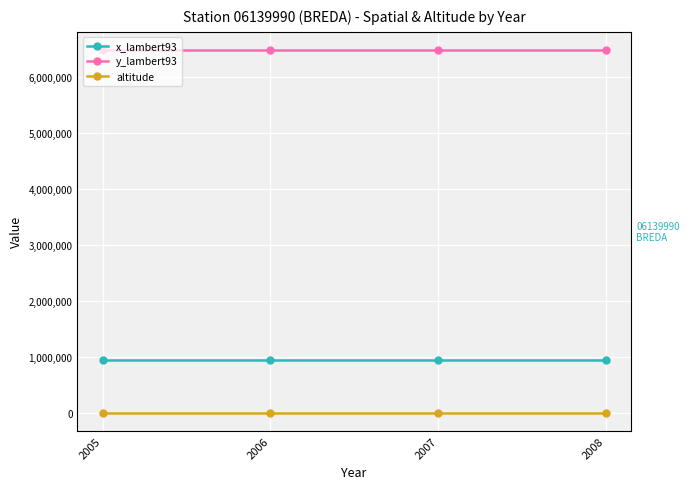

What is the difference between the highest and lowest values at 2008?

6483268